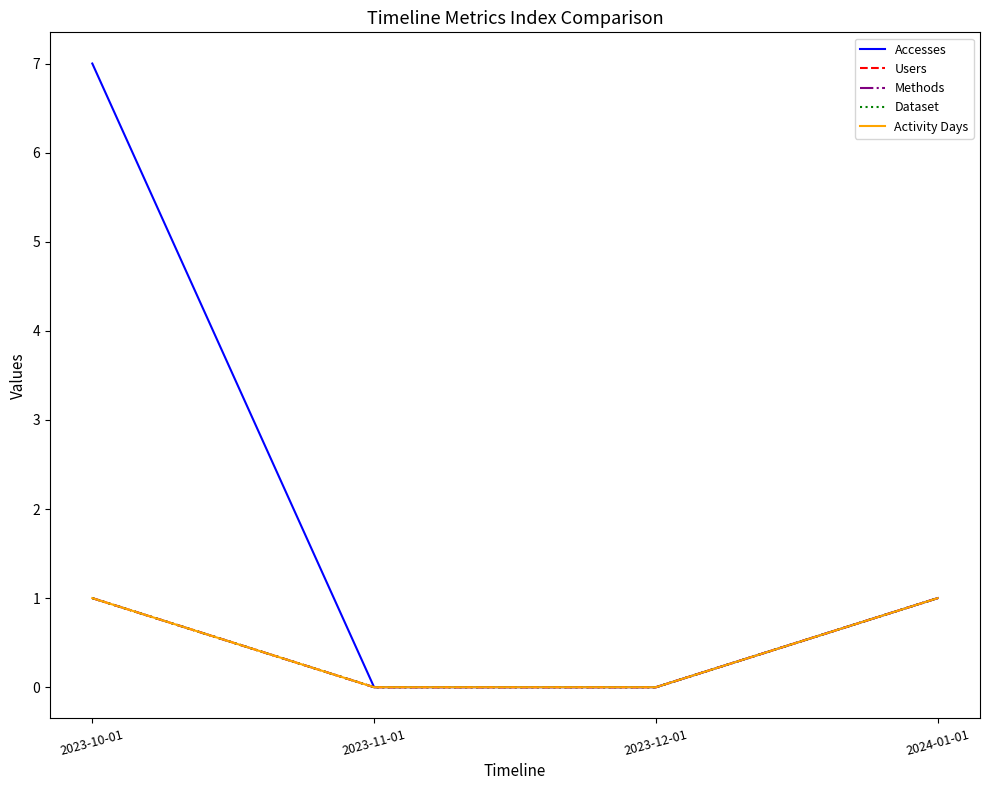

What is the label of the 3rd point from the right?

2023-11-01